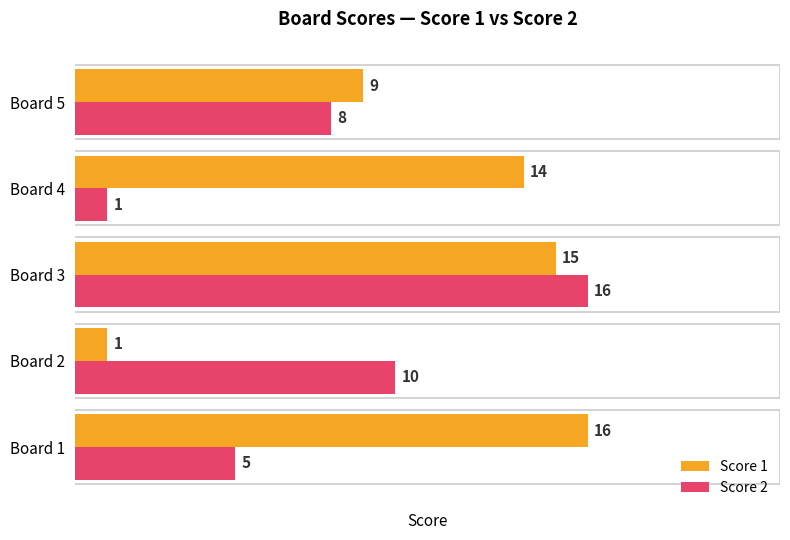

How many series are shown in this chart?

2